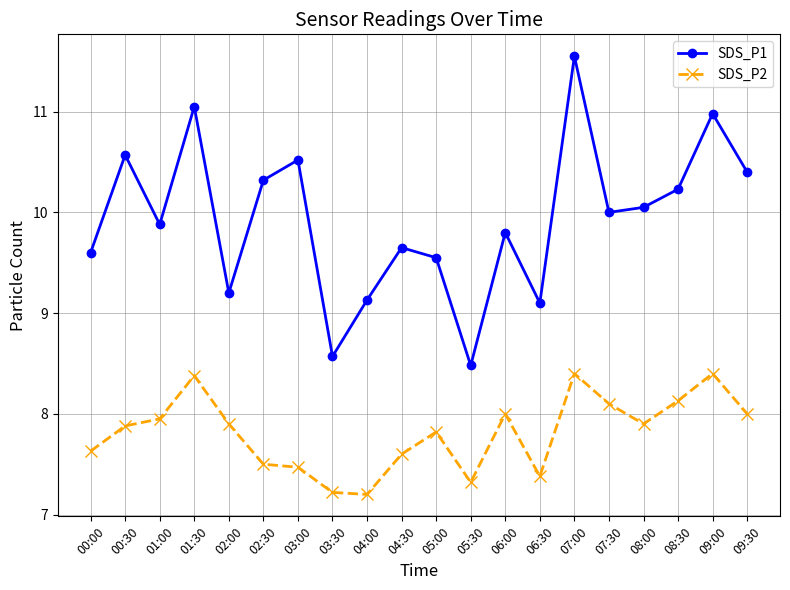

What is the sum of the SDS_P2 values at 03:30 and 08:30?

15.4